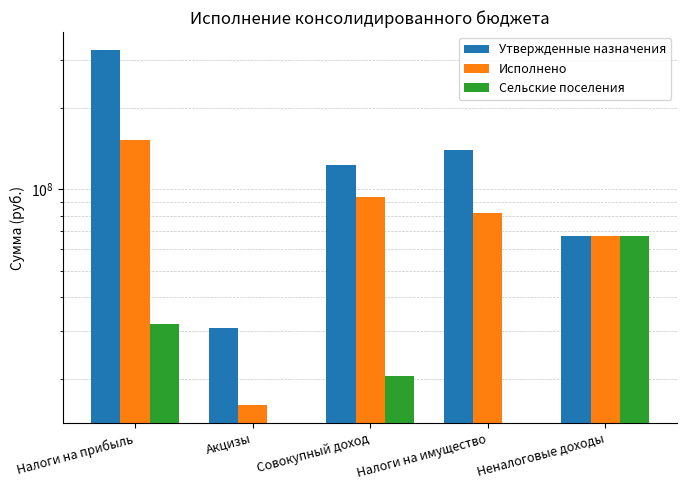

How many bars are there in each group?

3